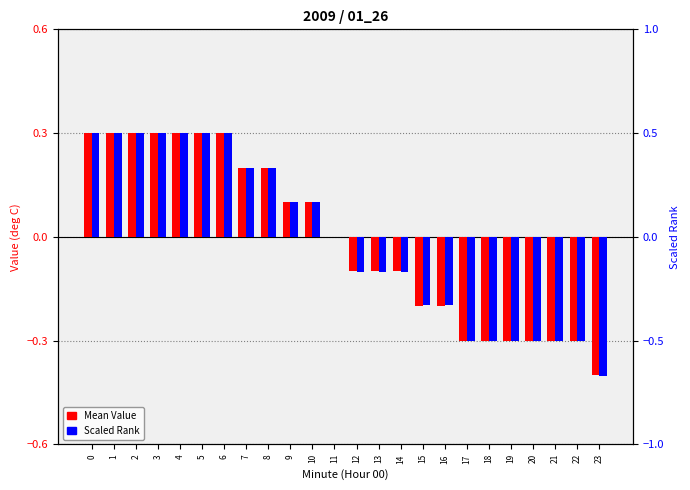

Between 18 and 23, which series saw the biggest shift?

Scaled Rank